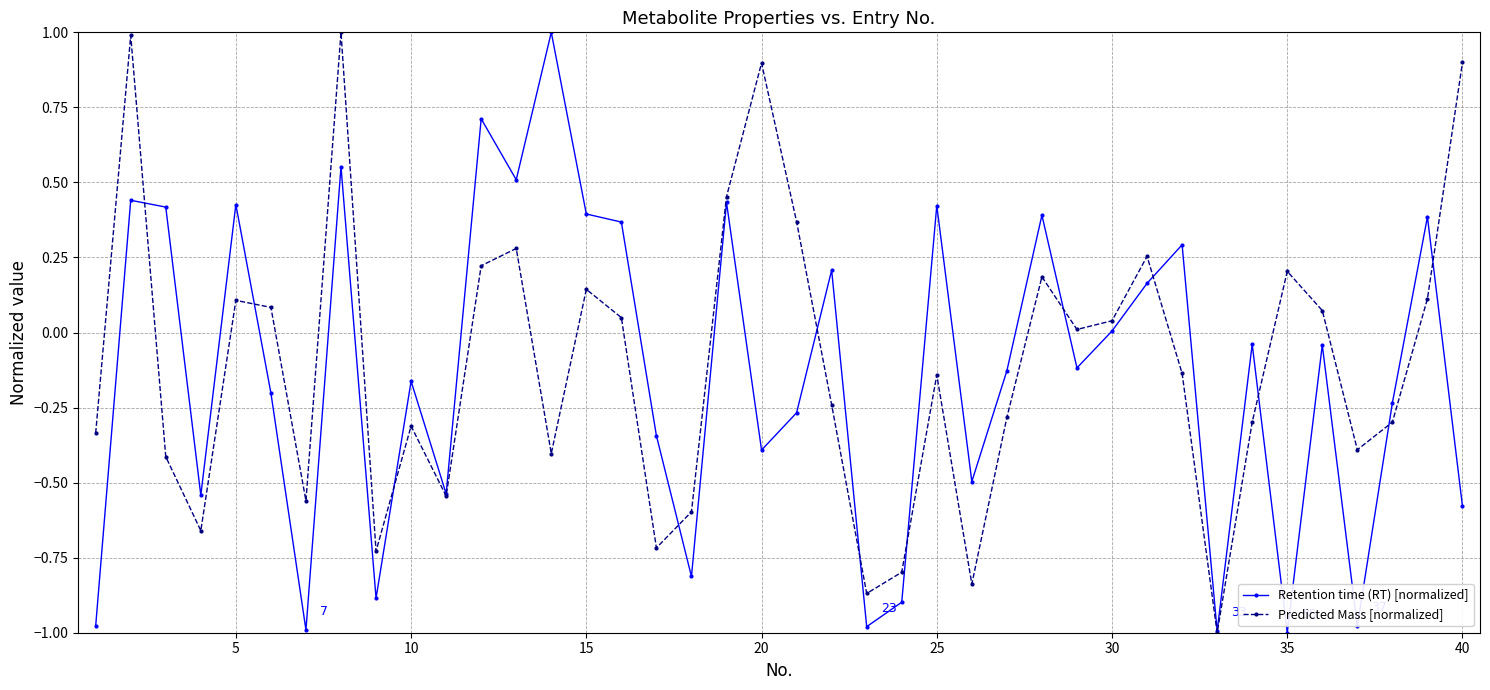

What is the maximum value for Predicted Mass [normalized]?

1.0